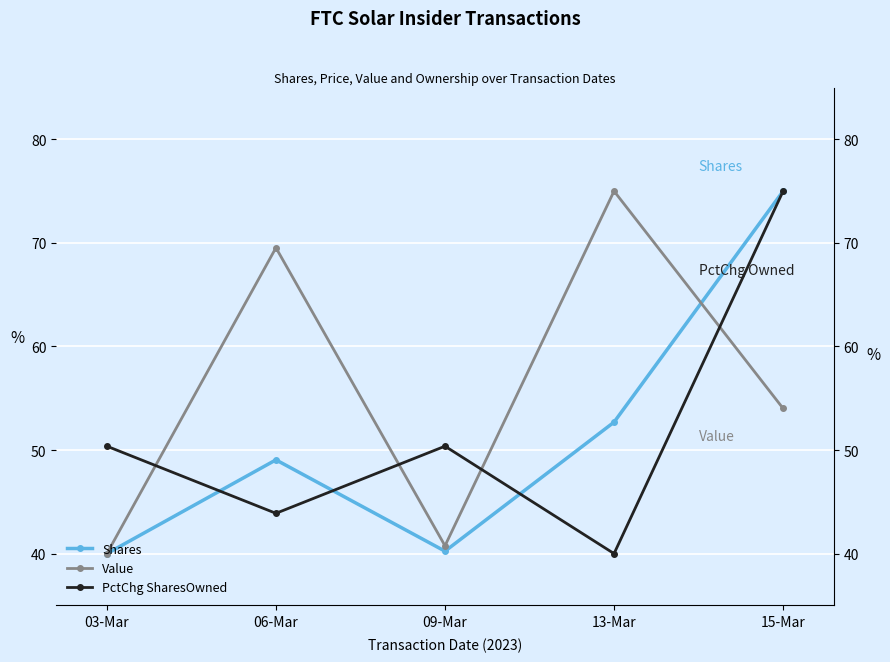

The Value series shows 75.0 at 13-Mar. True or false?

True